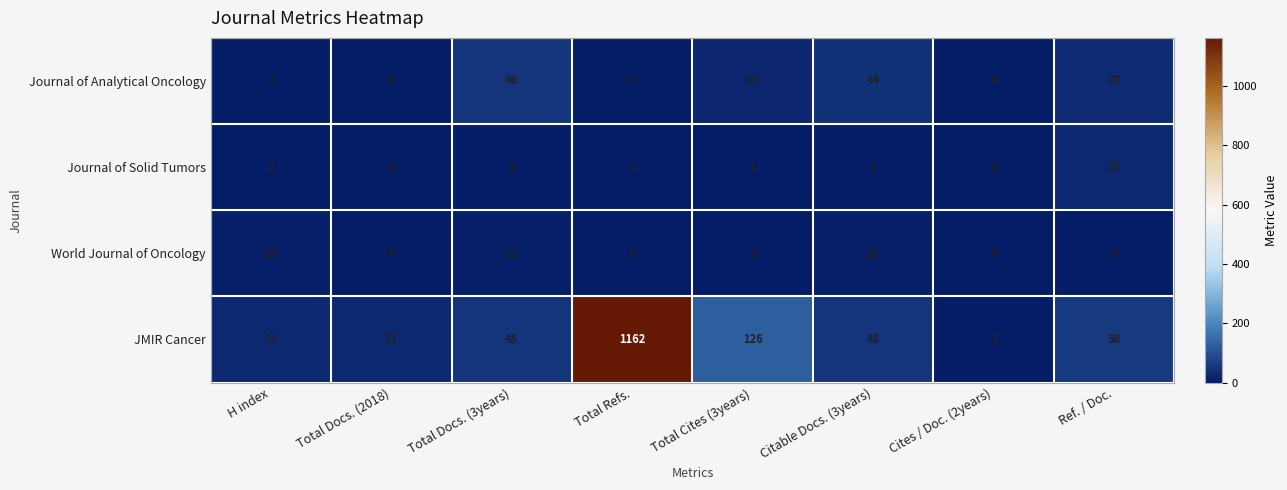

List the series in order of their peak value, highest first.

JMIR Cancer, Journal of Analytical Oncology, Journal of Solid Tumors, World Journal of Oncology